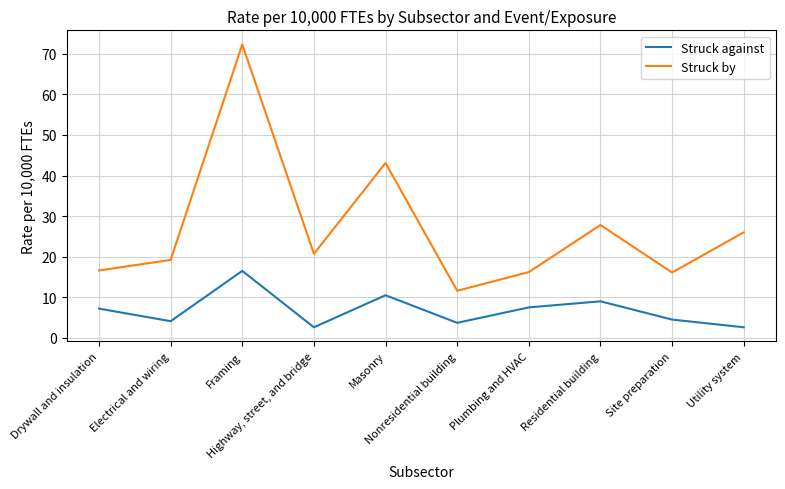

Is it true that Struck by equals 72.3 at Framing?

True